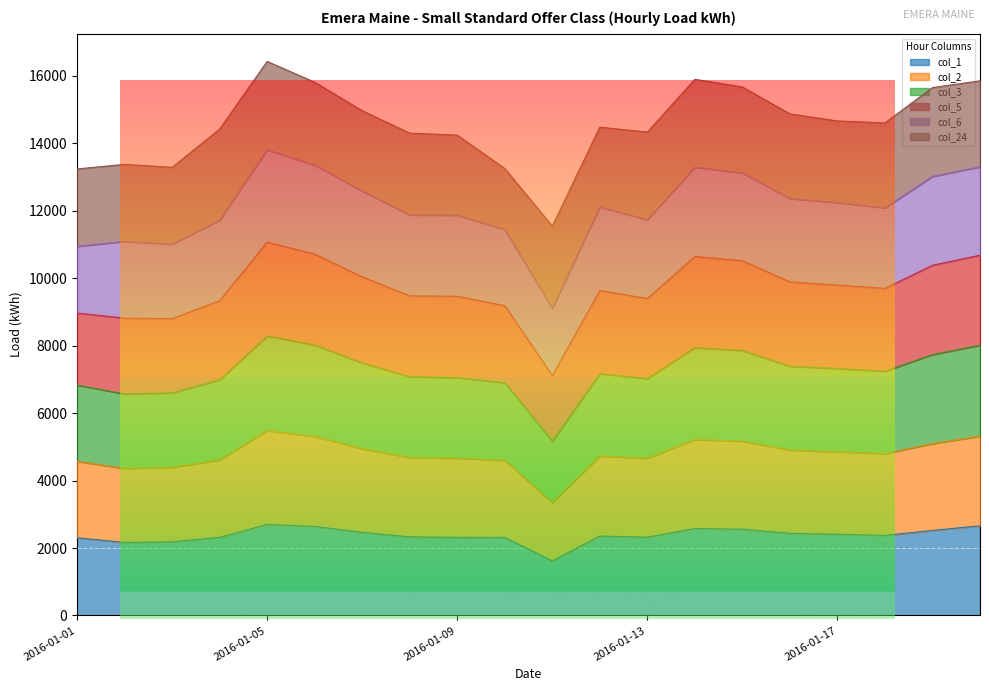

True or false: col_2 and col_3 cross at least once.

False